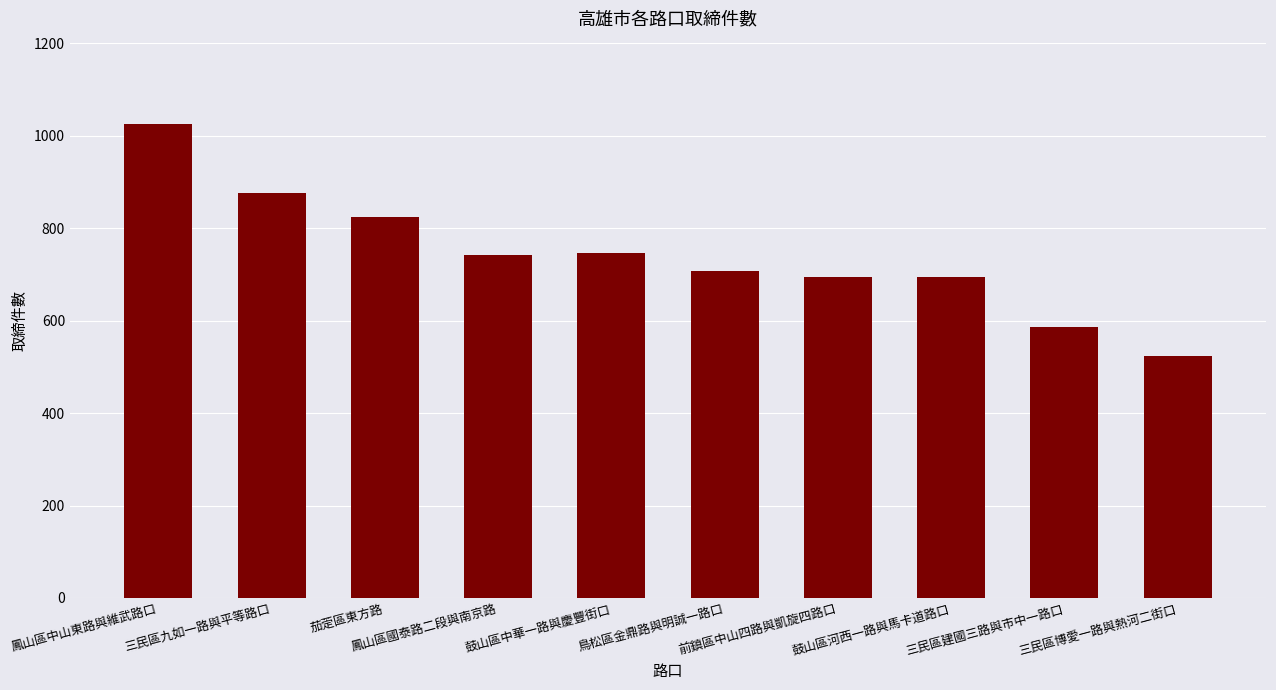

What is the change in value from 鳳山區中山東路與維武路口 to 三民區九如一路與平等路口?

-149